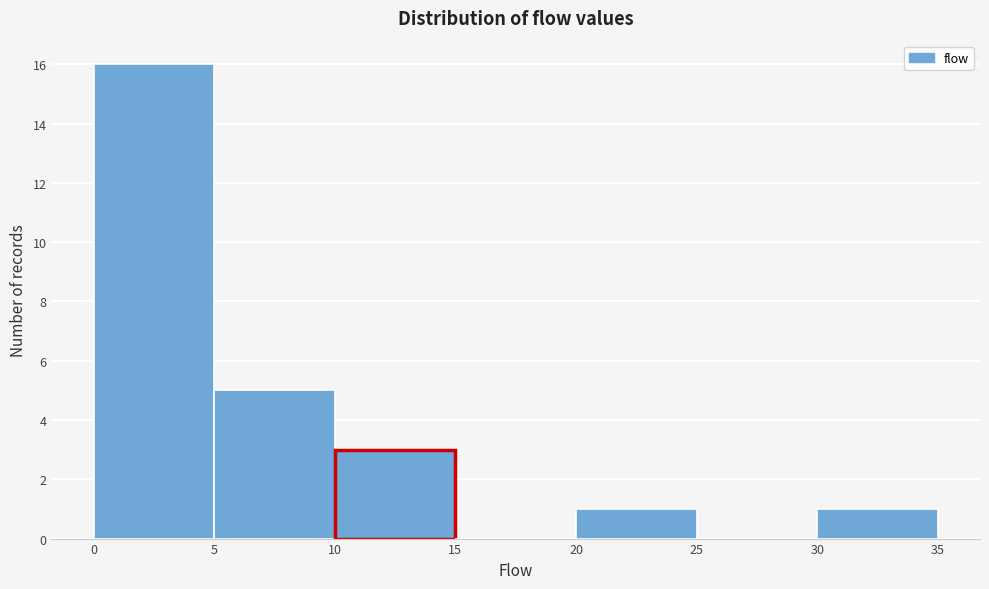

How tall is the bar that spans 30 to 35 on the x-axis? The values are not printed on the chart, so give them approximately, as read against the axis.

1